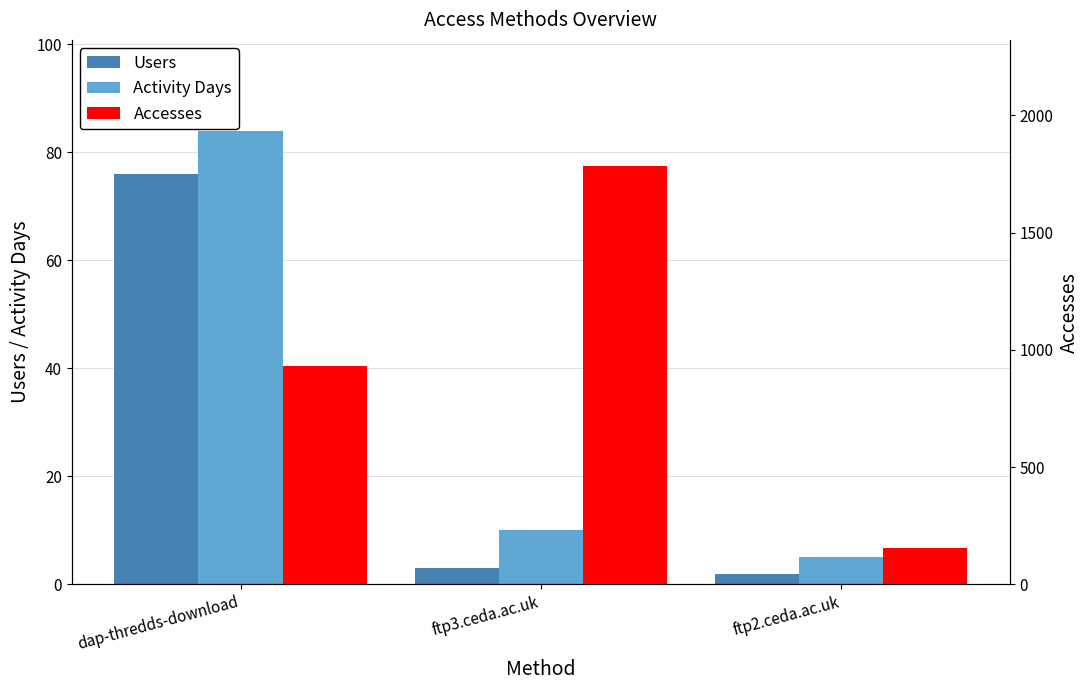

What is the label of the 3rd bar from the right?

dap-thredds-download